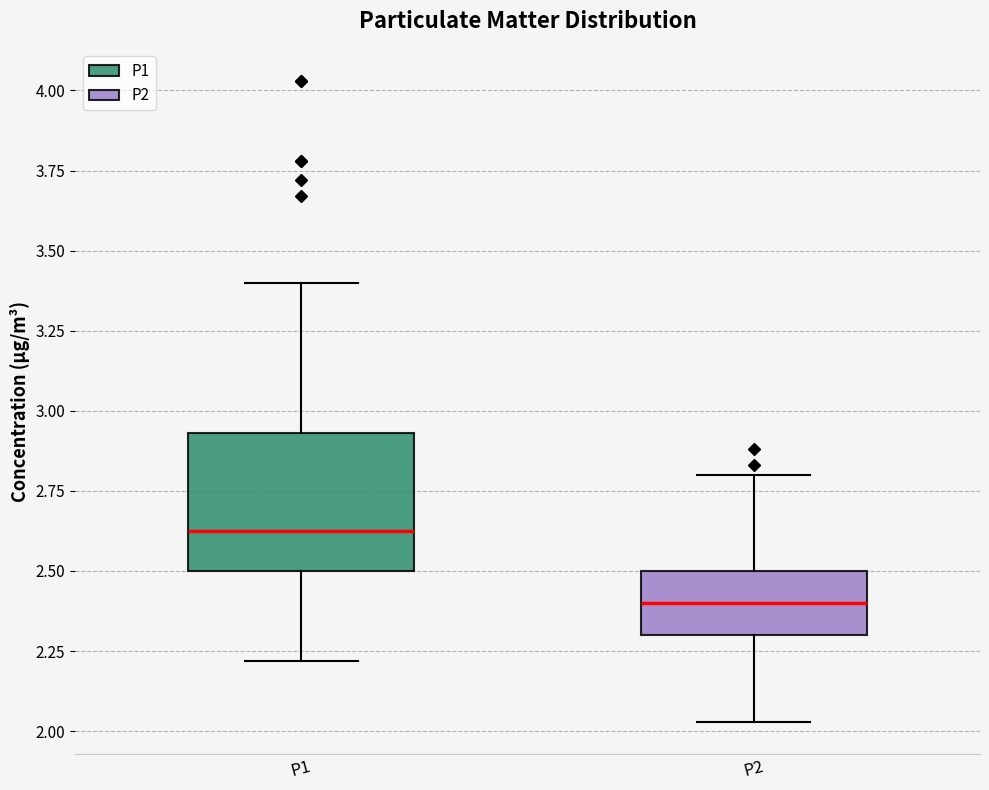

Which box has the highest median line?

P1